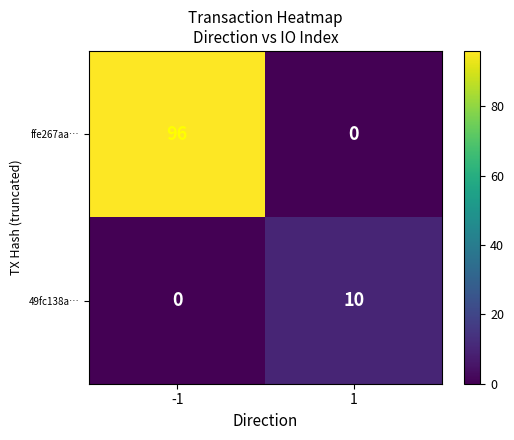

Count the number of categories in the chart.

2